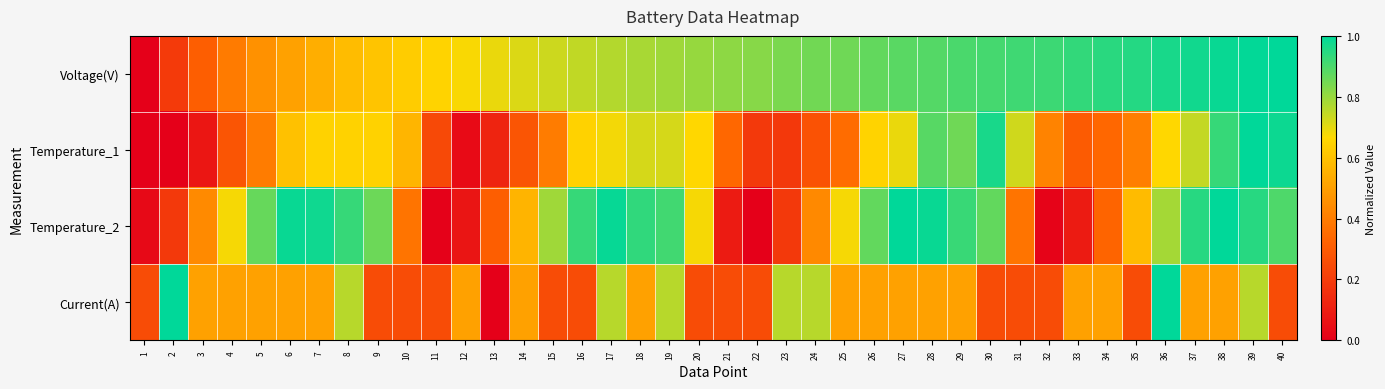

At how many categories does at least one series exceed 0?

40